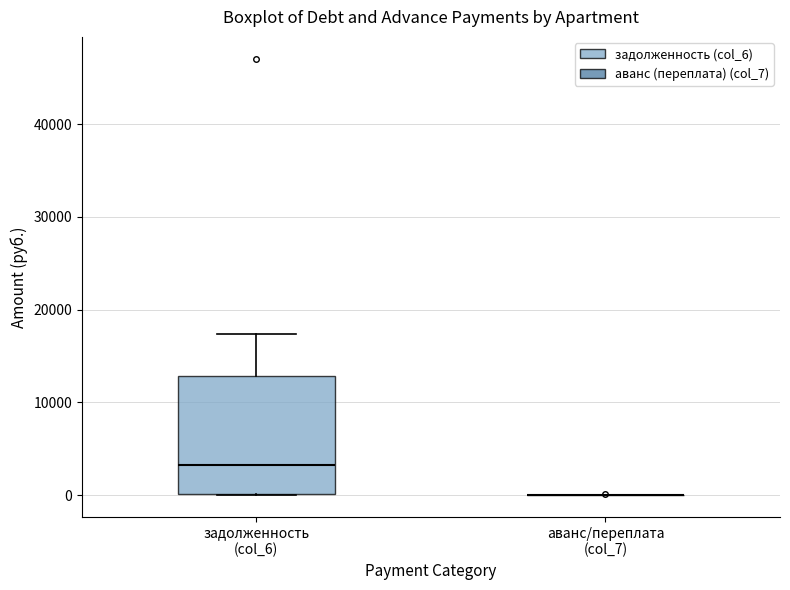

Comparing the boxes themselves (not the whiskers), which one is the tallest?

задолженность (col_6)